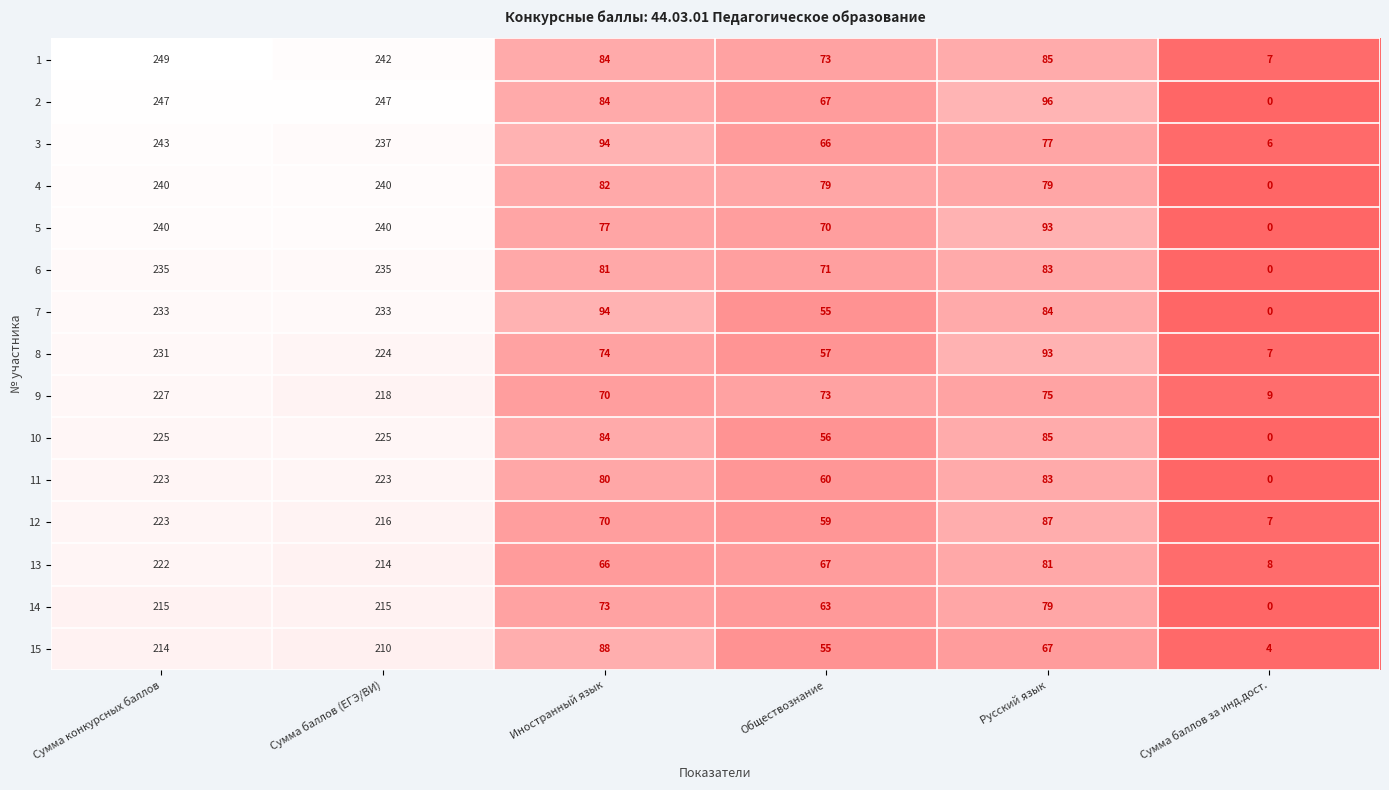

Is it true that 6 equals 381 at Сумма баллов (ЕГЭ/ВИ)?

False